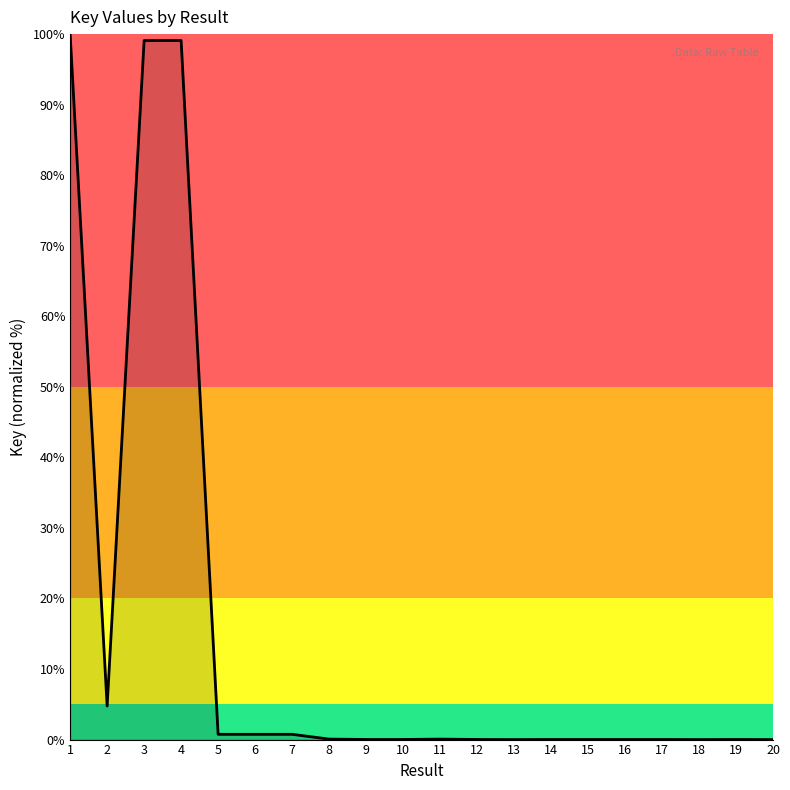

What is the maximum value shown in the chart?

100.0